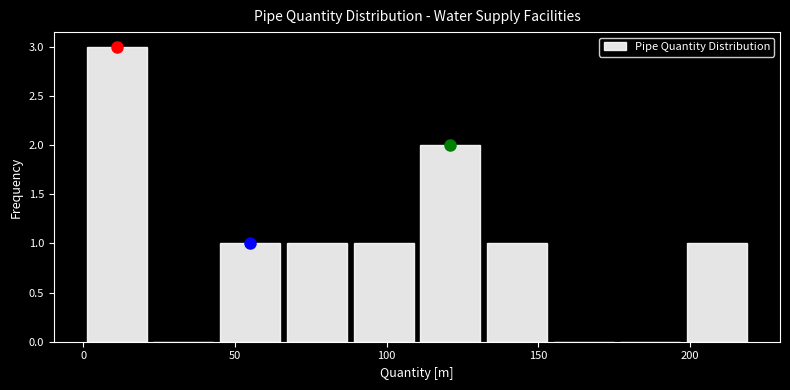

Which range on the x-axis has the tallest bar?

0 to 22